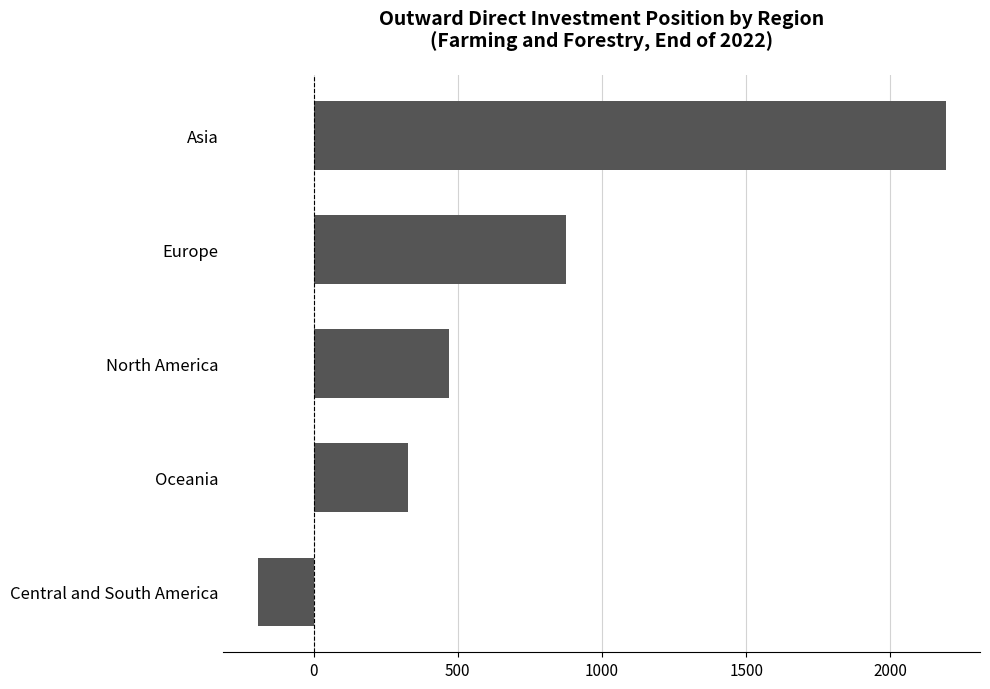

Are the bars grouped side by side (vs. stacked)?

No